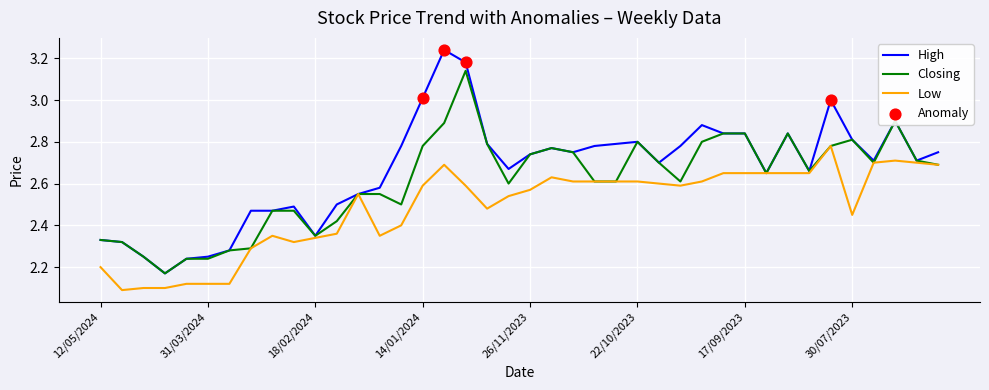

Which series has the widest spread of values?

High